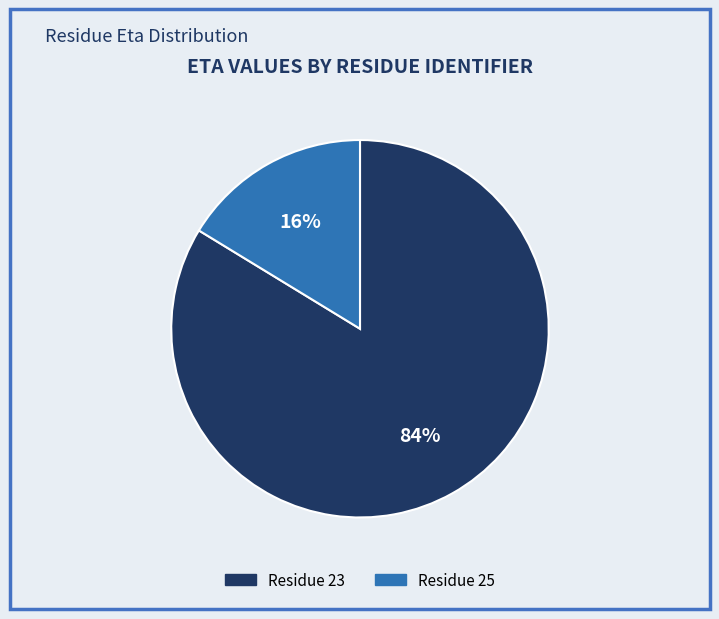

How many segments does this pie chart have?

2